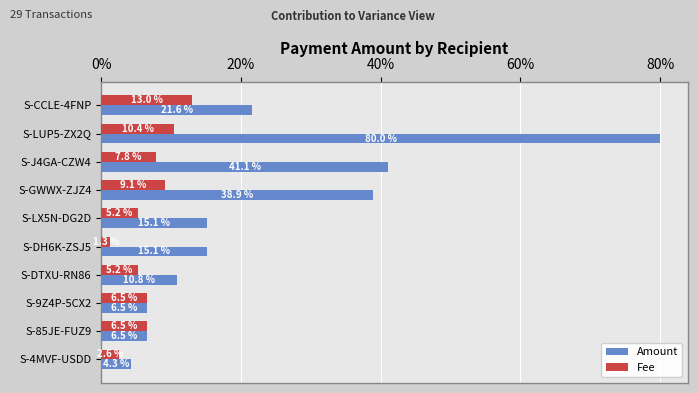

The Fee series shows 5.2 at S-DTXU-RN86. True or false?

True